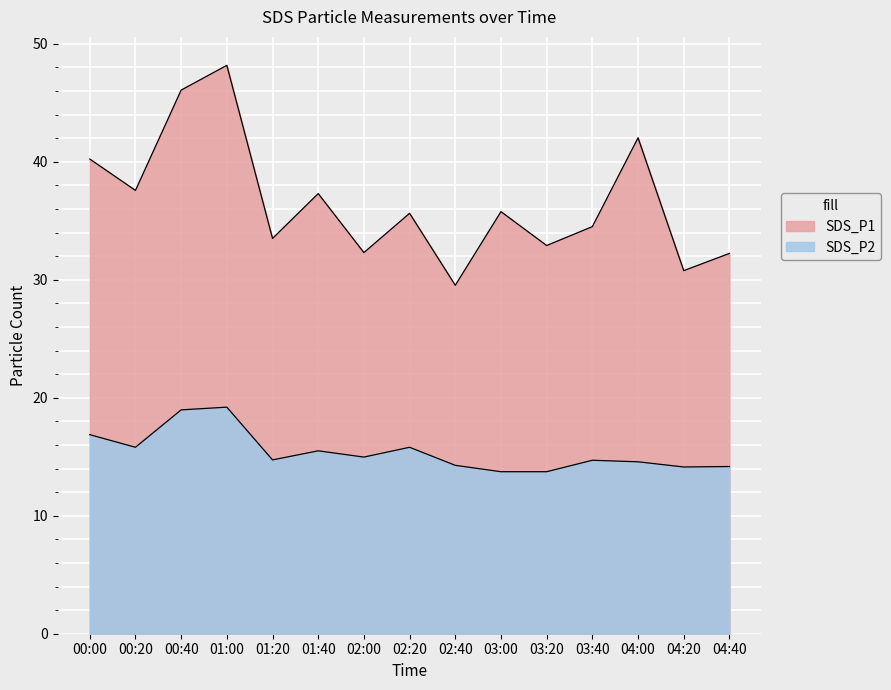

How many values in the SDS_P1 series exceed 35?

8